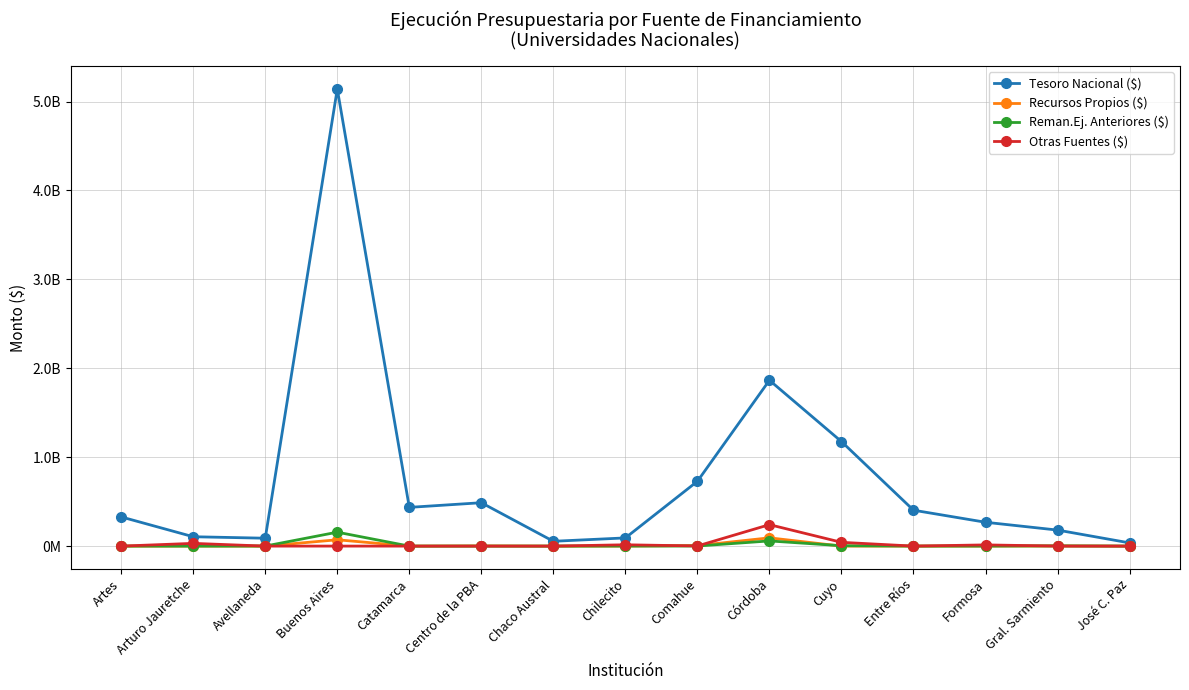

What is the difference between the Recursos Propios ($) values at Chilecito and Catamarca?

168800